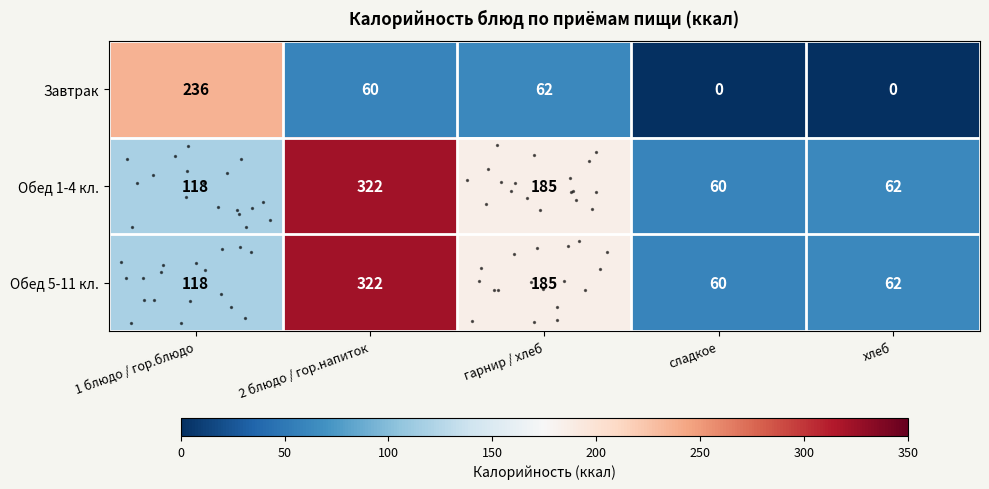

True or false: Завтрак has a value of 0 at сладкое.

True